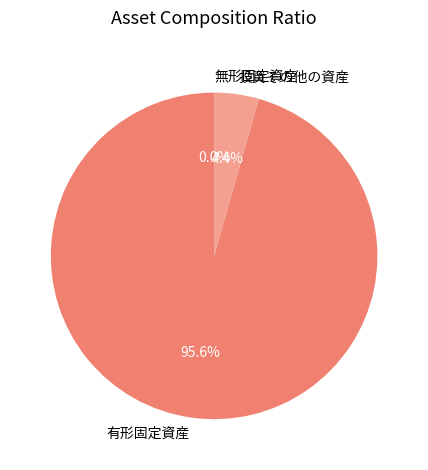

Which slice is the largest?

有形固定資産